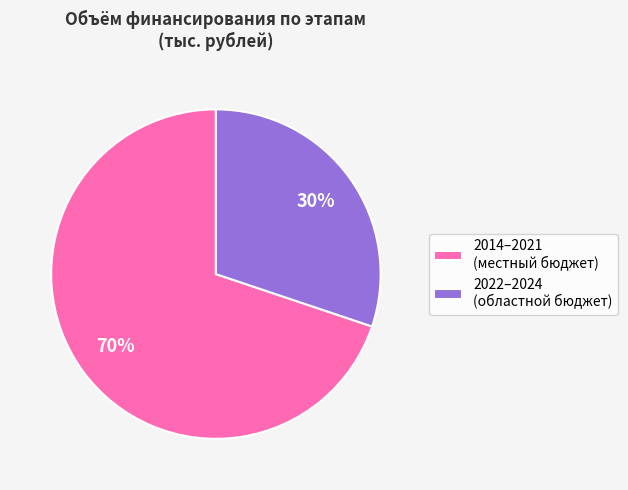

Rank the categories by value from highest to lowest.

2014–2021 (местный бюджет), 2022–2024 (областной бюджет)